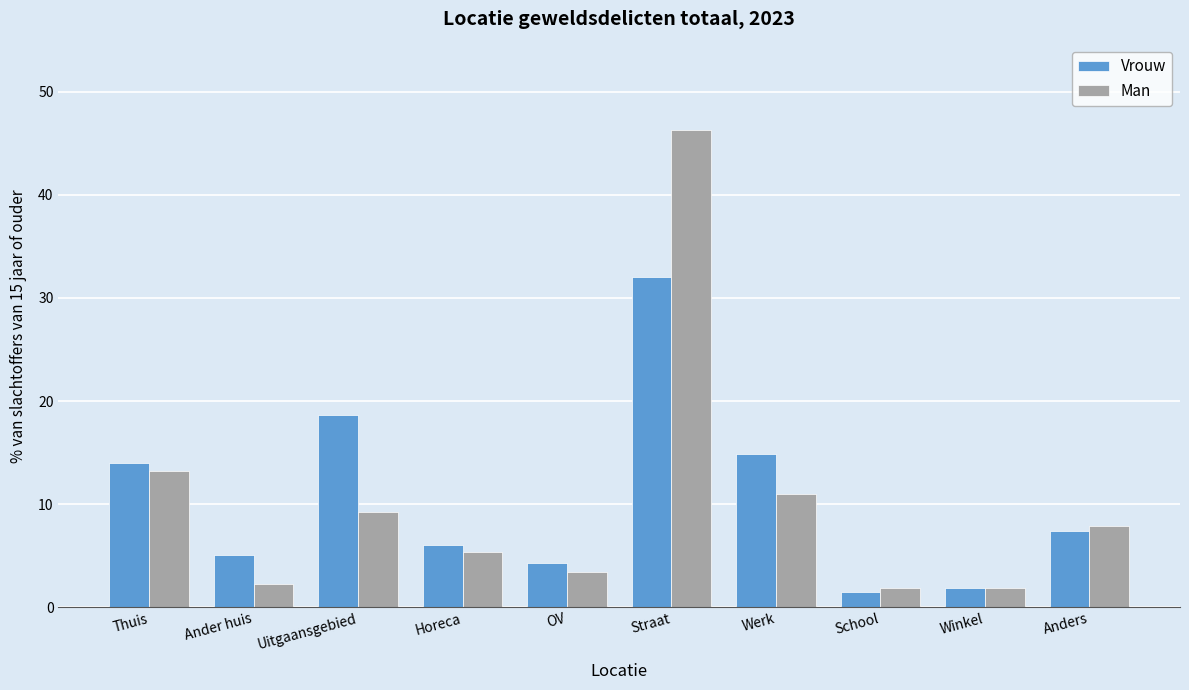

Reading left to right, what are all the values shown in this chart?

Vrouw: Thuis=14.0	Ander huis=5.0	Uitgaansgebied=18.6	Horeca=6.0	OV=4.2	Straat=32.1	Werk=14.9	School=1.5	Winkel=1.8	Anders=7.3
Man: Thuis=13.2	Ander huis=2.2	Uitgaansgebied=9.3	Horeca=5.3	OV=3.4	Straat=46.3	Werk=11.0	School=1.9	Winkel=1.9	Anders=7.9